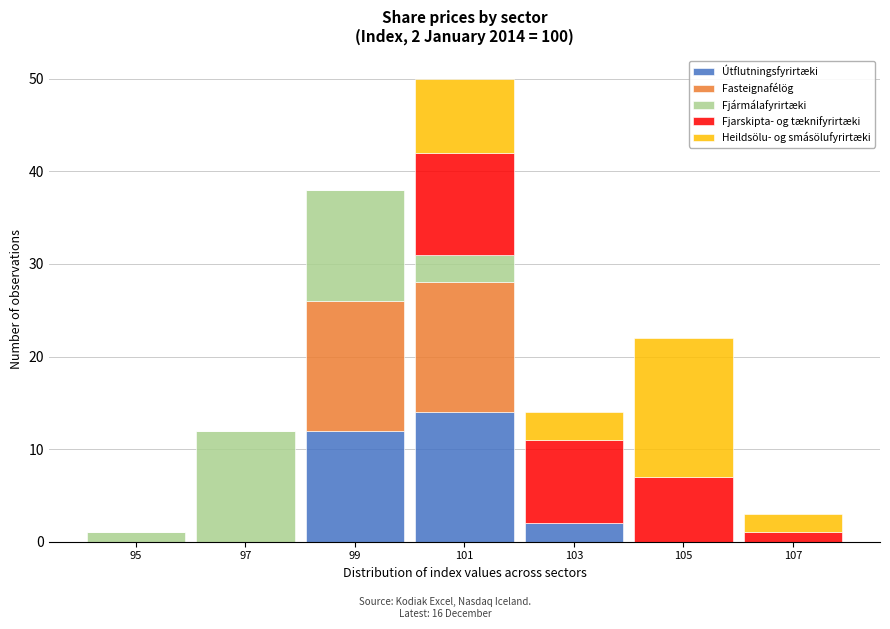

Which range on the x-axis has the tallest stacked bar (by total height)?

100 to 102